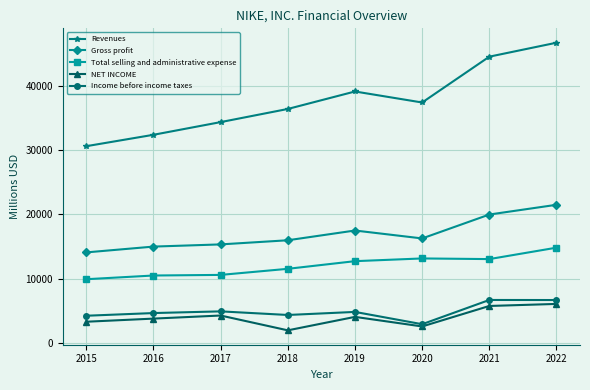

How many values in the Revenues series are below 37403?

4